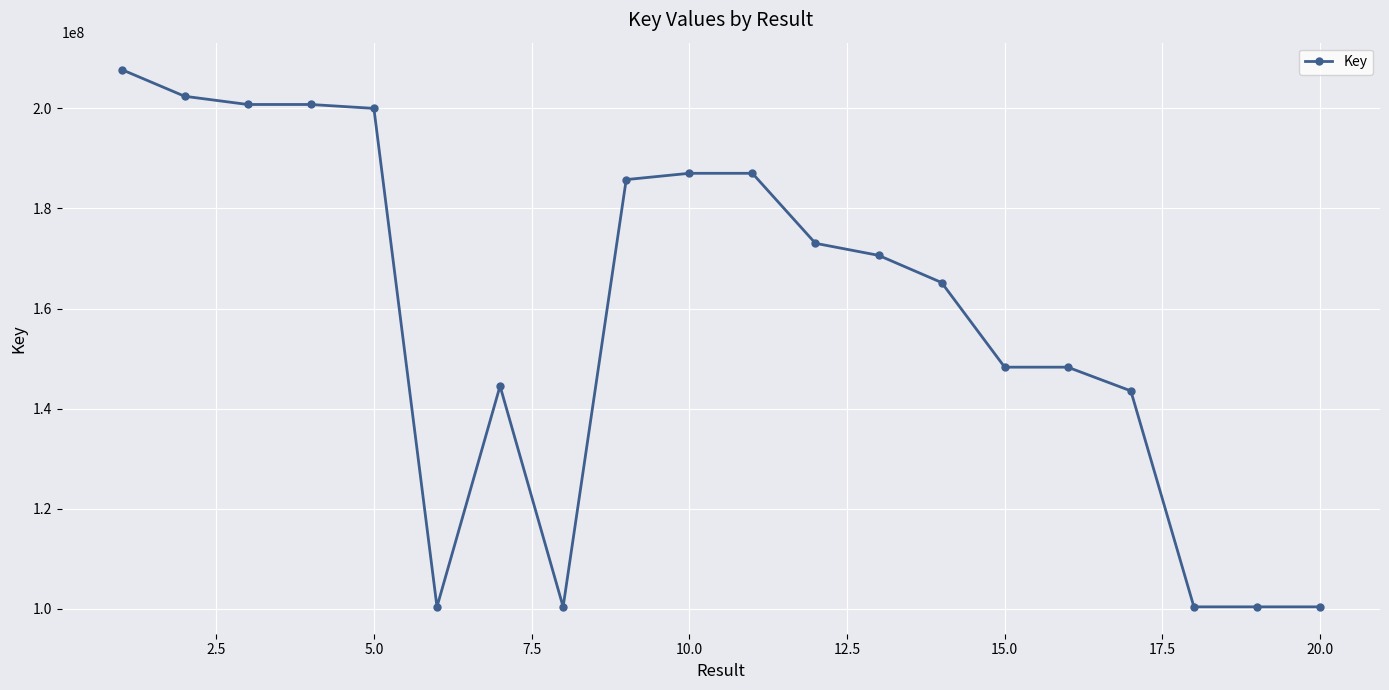

What is the value of the 15th point from the left?

148296253